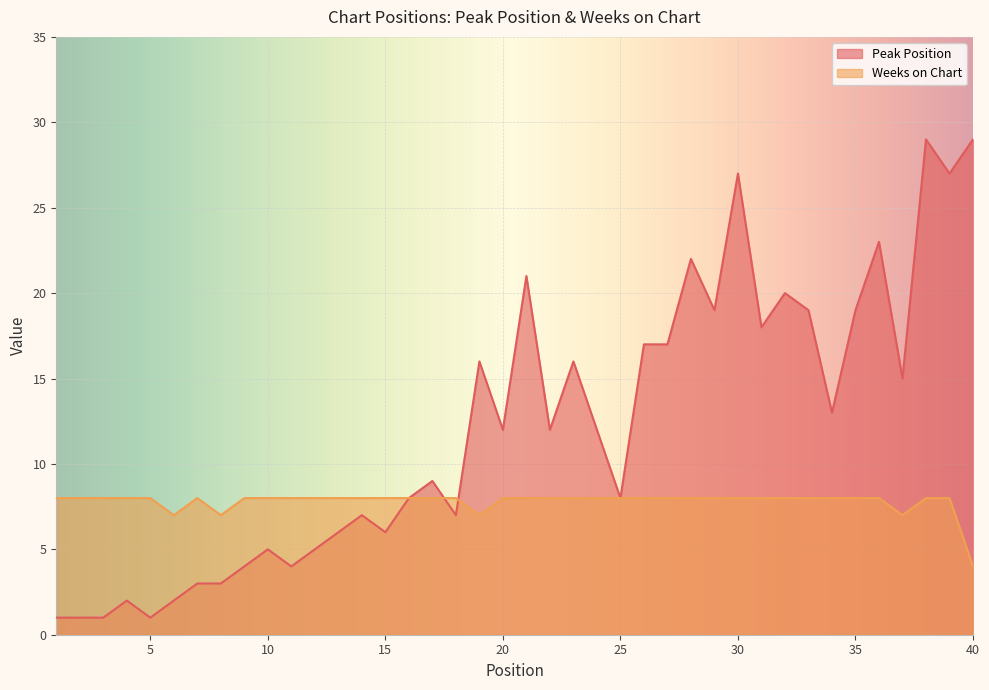

Where do Peak Position and Weeks on Chart first cross each other?

17 and 18